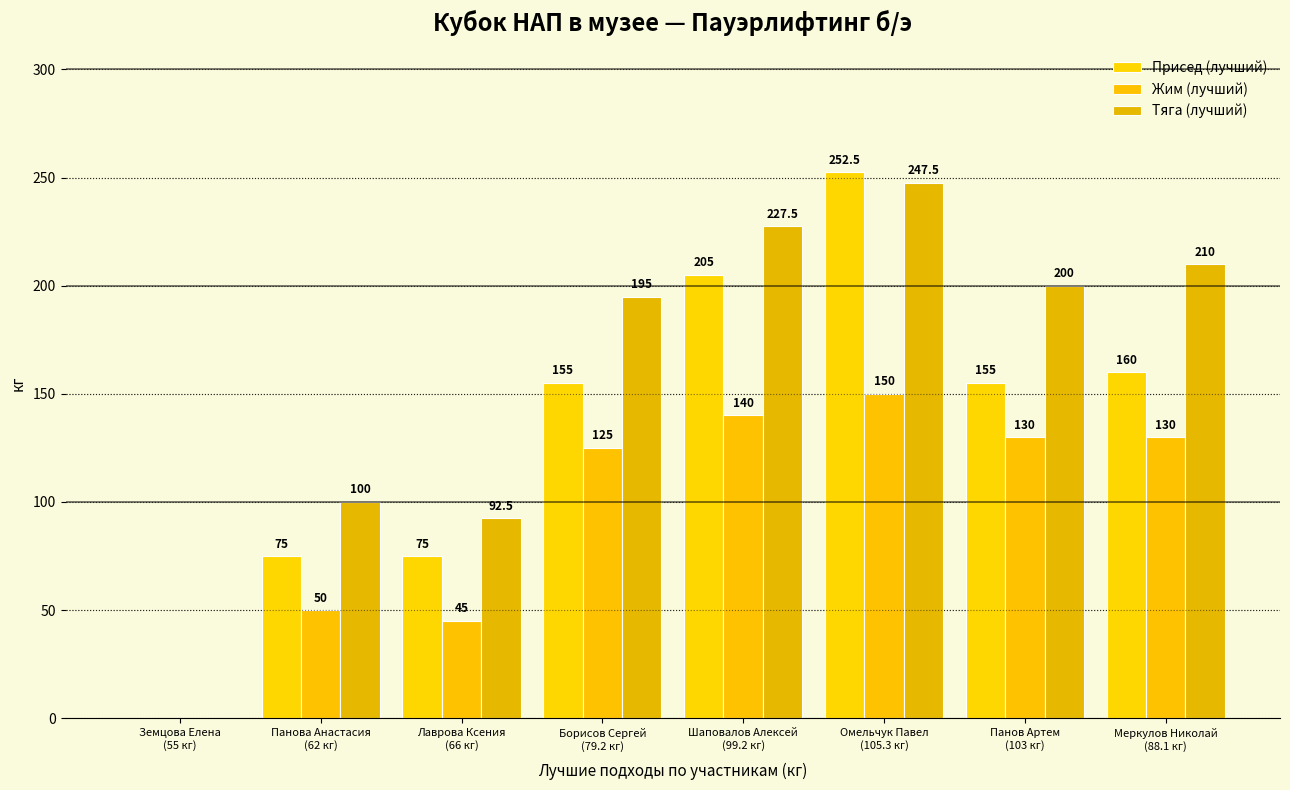

At which category is the sum across all series the highest?

Омельчук Павел
(105.3 кг)